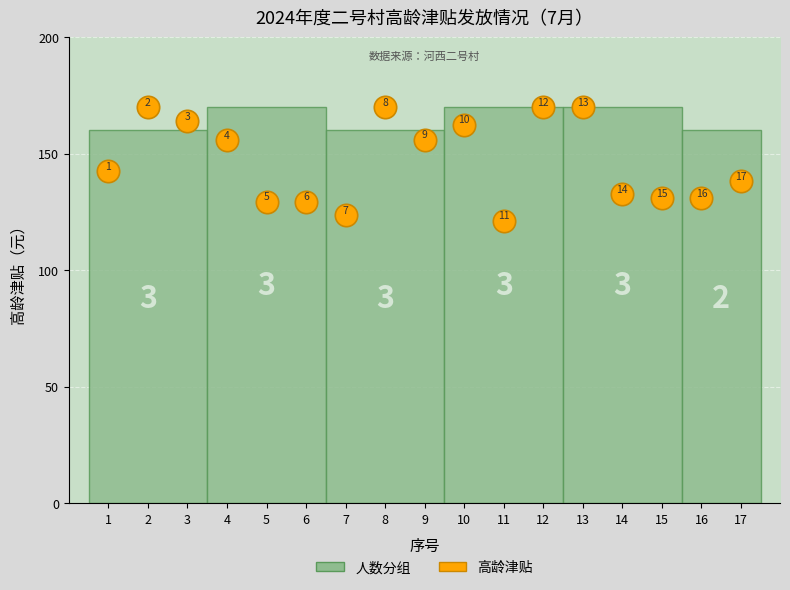

What is the range of Y values (max minus min)?

48.8